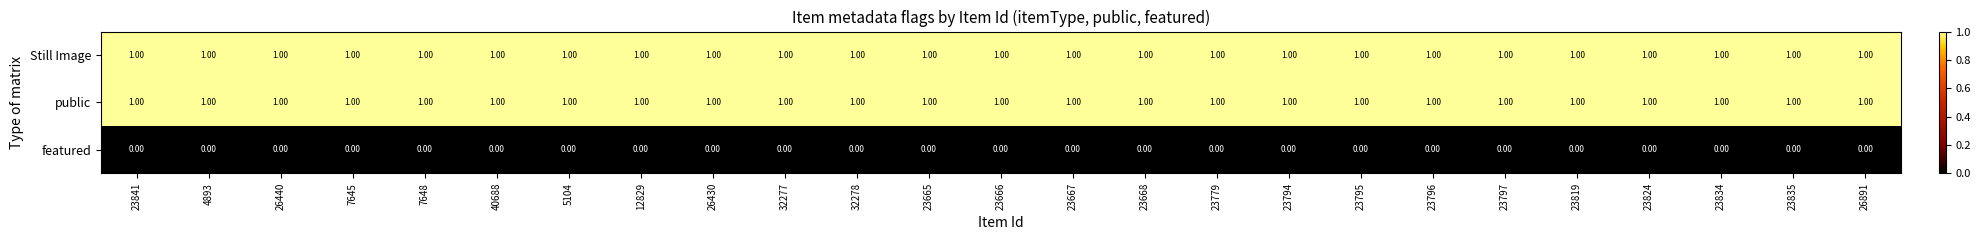

What is the sum of all public values?

25